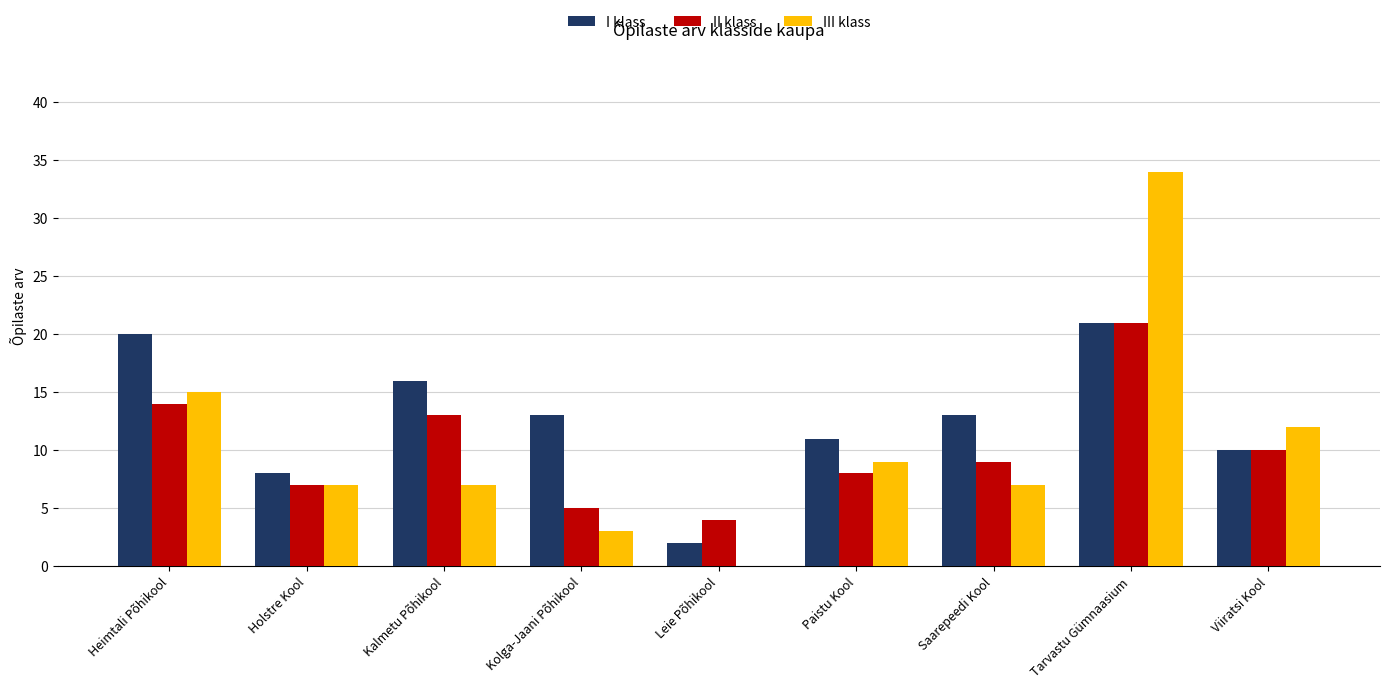

The III klass series shows 9 at Paistu Kool. True or false?

True